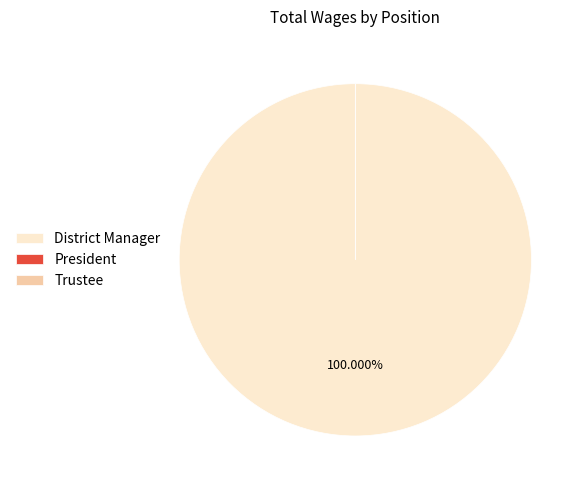

What percentage is the District Manager slice, to the nearest percent?

100%